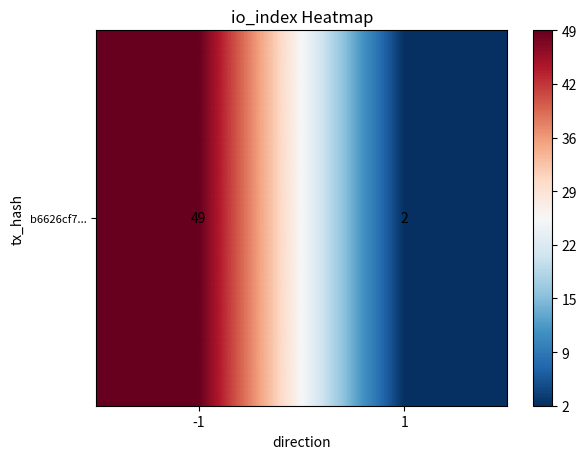

Reading left to right, extract all data points from this chart.

49	2